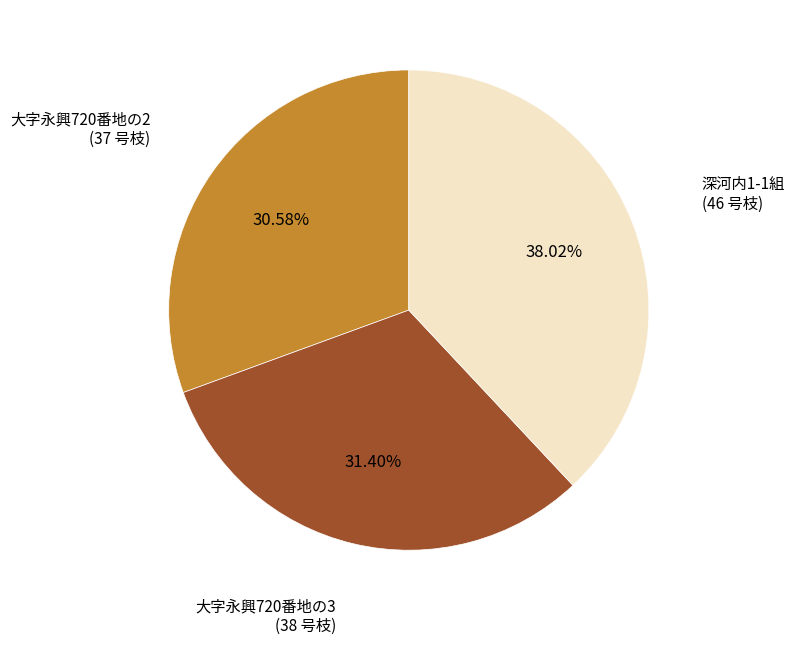

How much of the chart is everything except 大字永興720番地の3?

68.6%